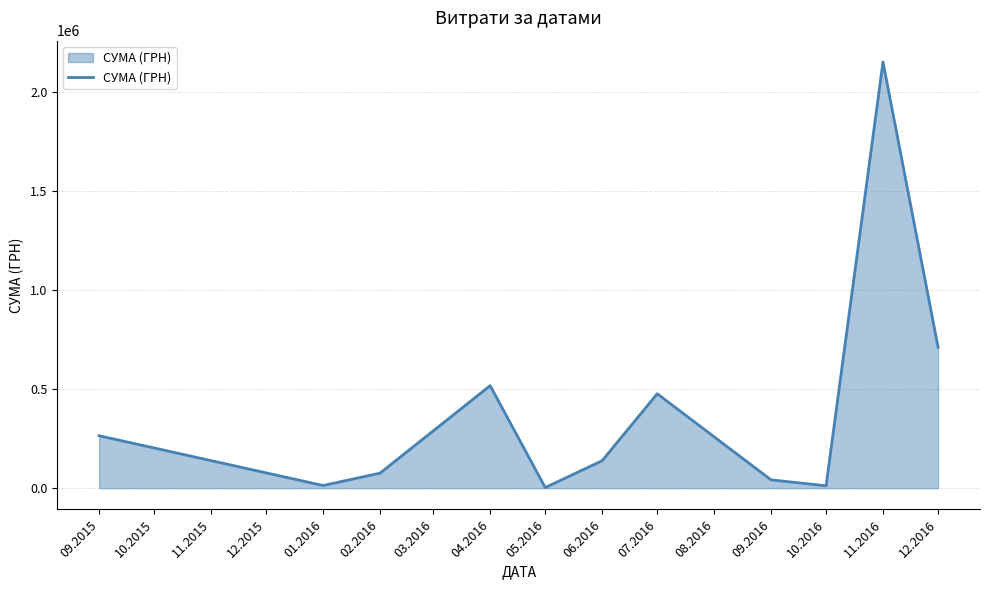

How many lines are shown in the chart?

1